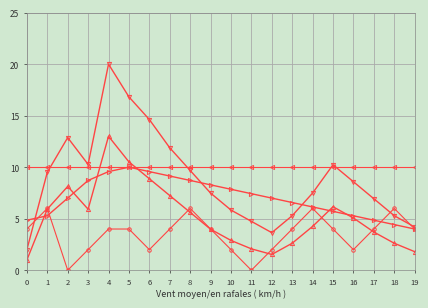

At which category is the sum across all series the highest?

4